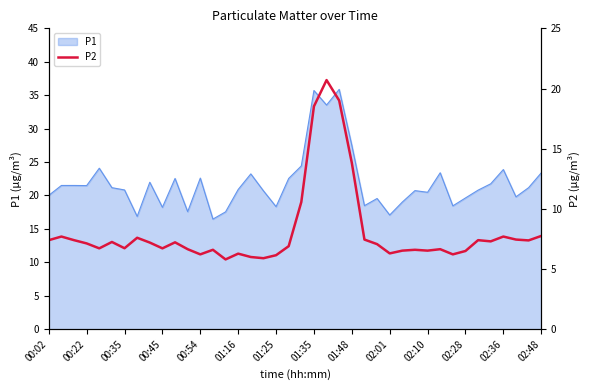

What is the lowest value of the P1 series?

16.5